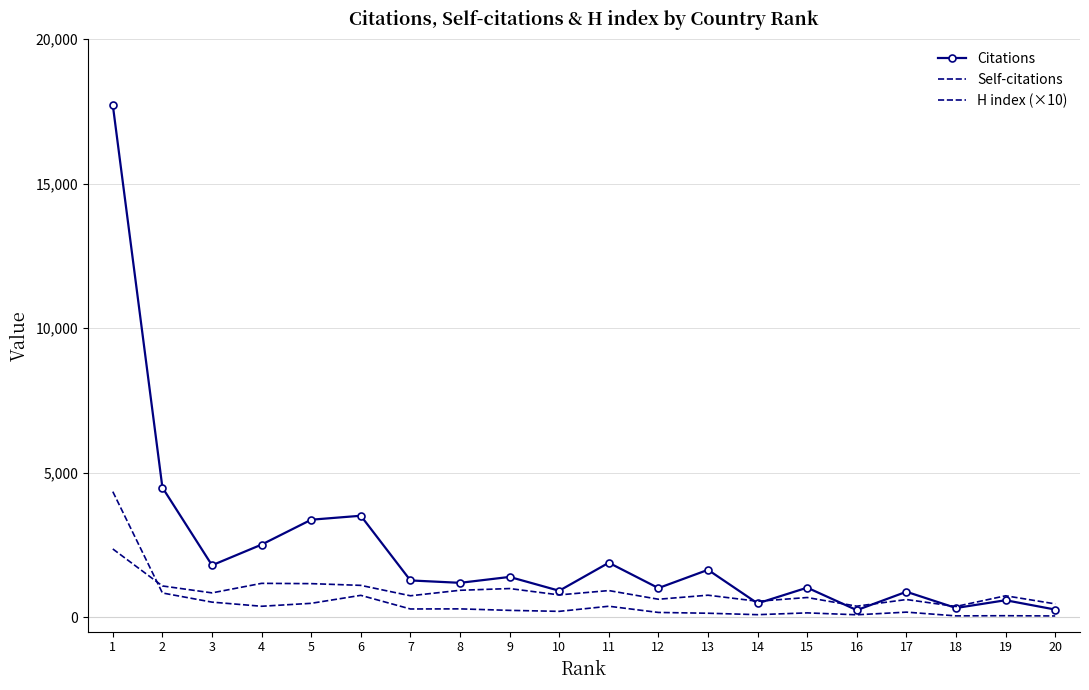

What is the greatest value displayed?

17717